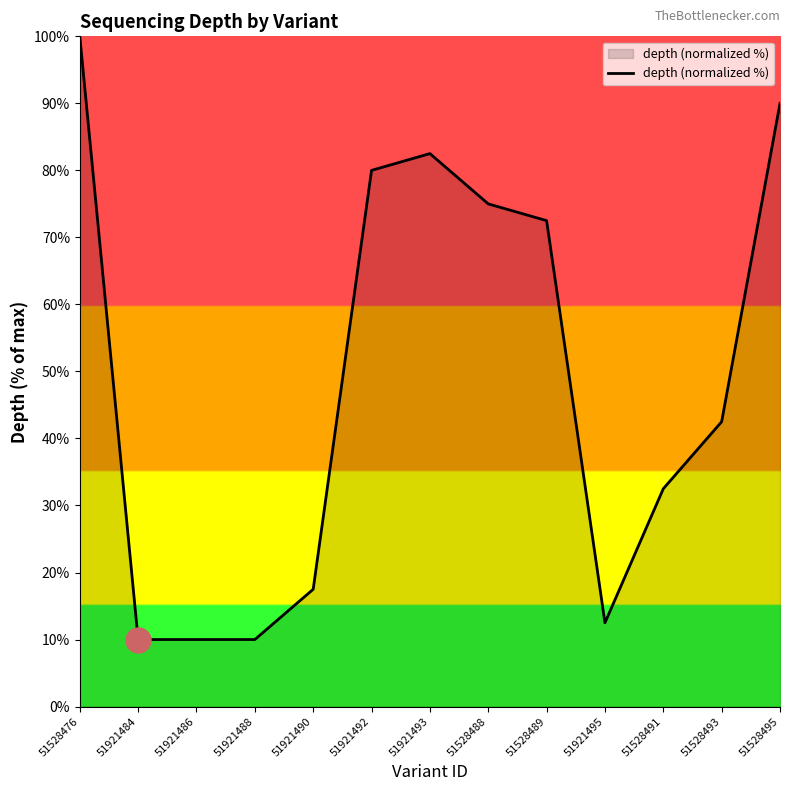

What is the difference between the maximum and minimum values?

90.0